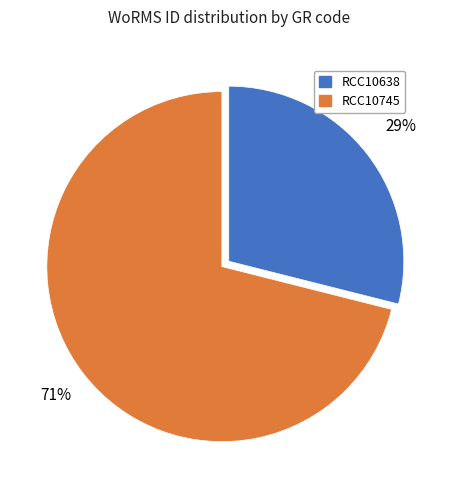

To the nearest percent, what percentage of the pie is RCC10745?

71%